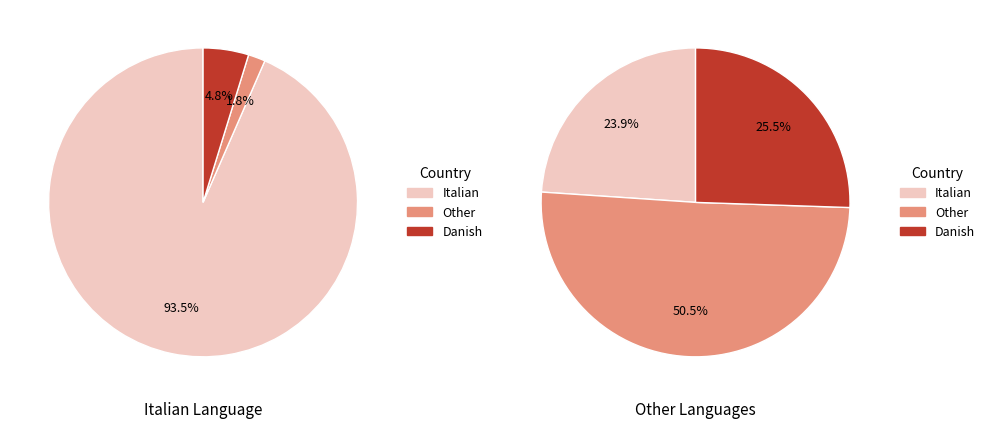

How many slices are in this pie chart?

3